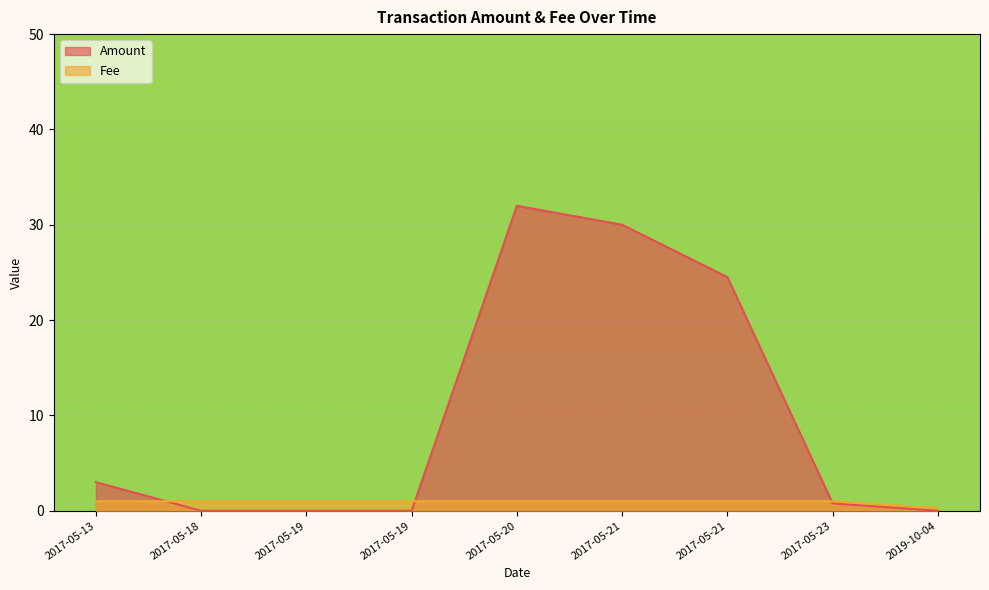

What is the sum of all Fee values?

8.3